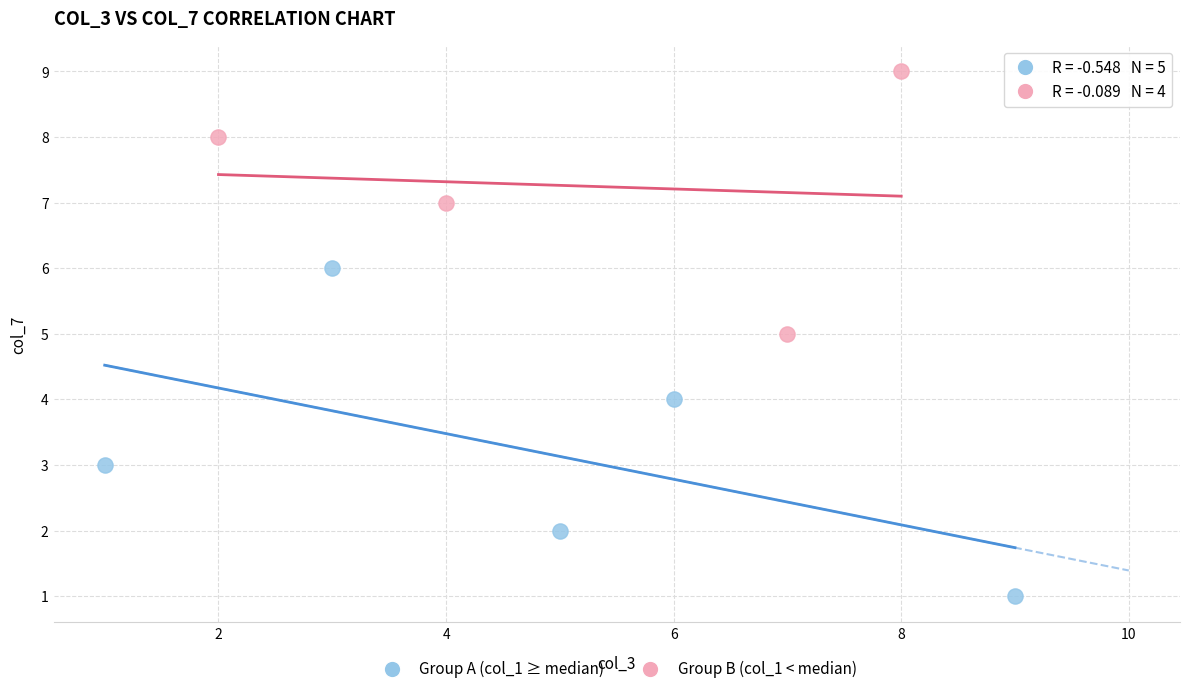

Which series has the widest spread of Y values?

Group A (col_1 ≥ median)